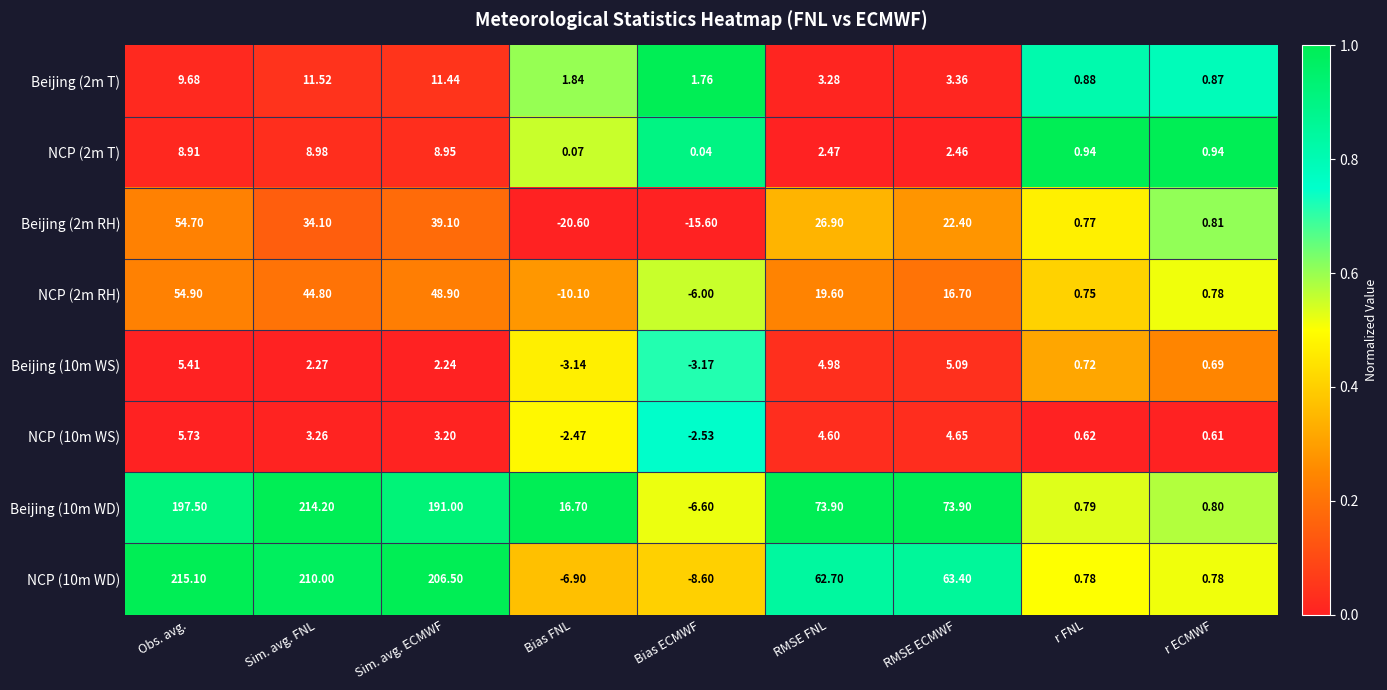

Which category has the highest value in the NCP (2m T) series?

Sim. avg. FNL